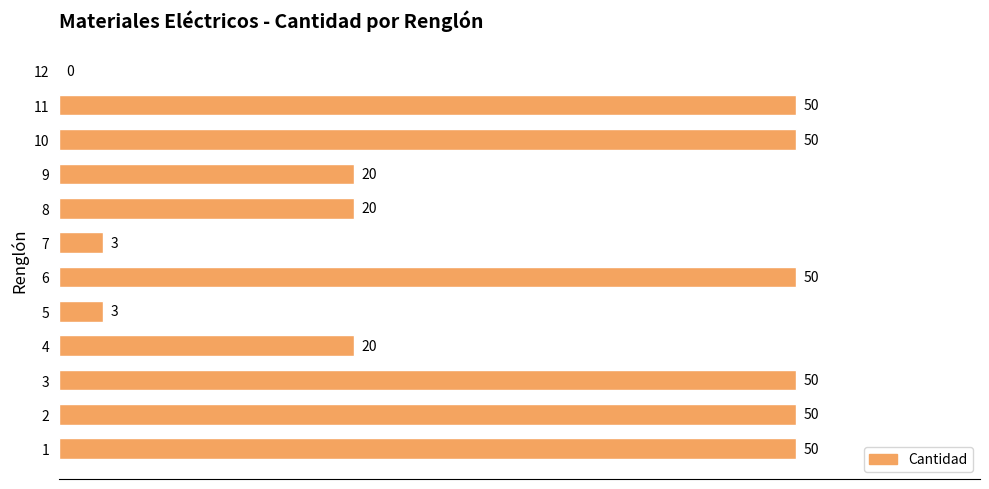

What is the difference between the values at 11 and 9?

30